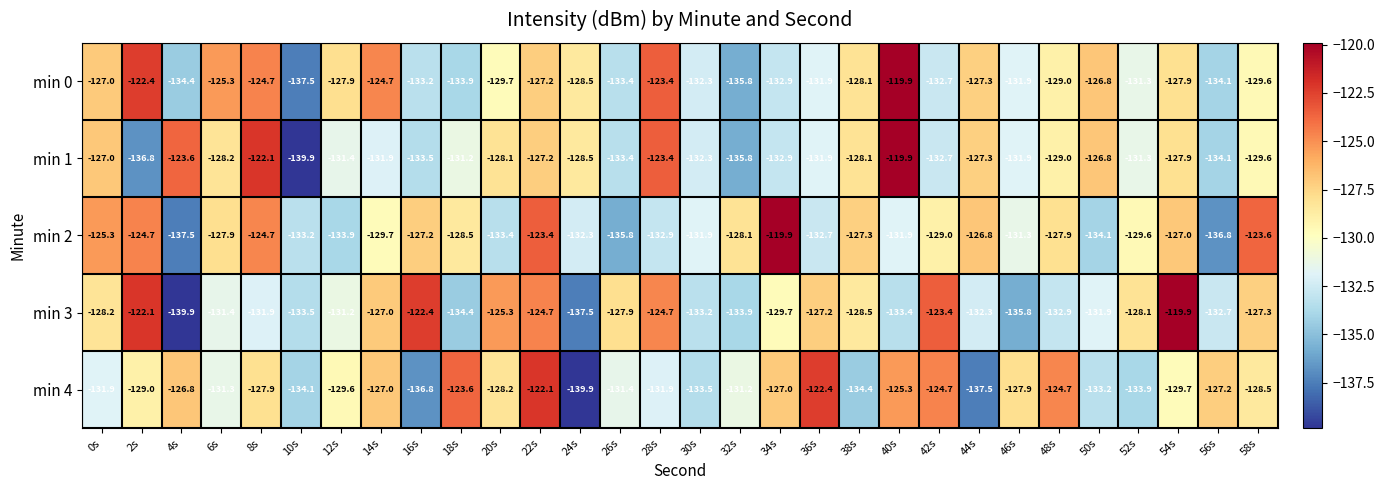

What is the spread (max minus min) of values at 10s?

6.7